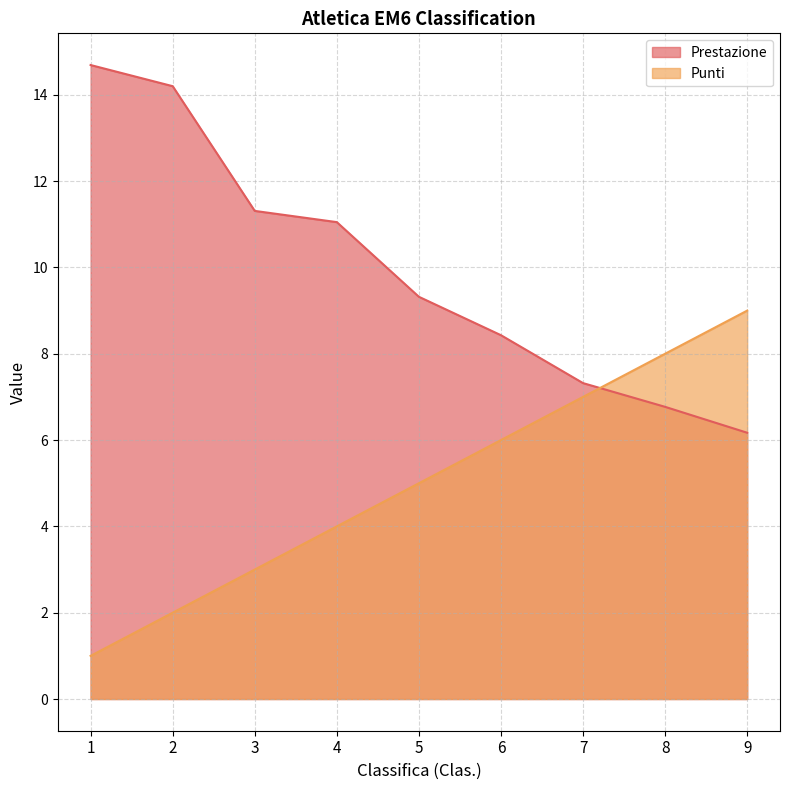

True or false: Punti has a value of 2.0 at 7.

False